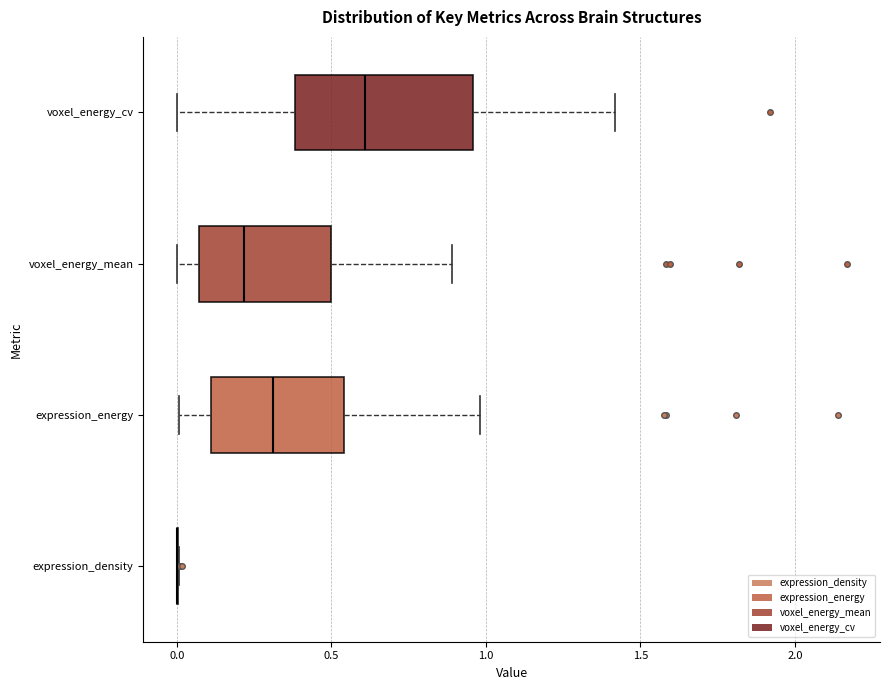

Reading bottom to top, read every box against the x-axis: the position of its median line, the range the box covers, and the ends of its whiskers. The values are not printed on the chart, so give them approximately, as read against the axis.

expression_density: box collapsed to a line at 0.00, whiskers 0.00 to 0.00
expression_energy: median 0.30, box 0.10 to 0.55, whiskers 0.00 to 1.00
voxel_energy_mean: median 0.20, box 0.05 to 0.50, whiskers 0.00 to 0.90
voxel_energy_cv: median 0.60, box 0.40 to 0.95, whiskers 0.00 to 1.40